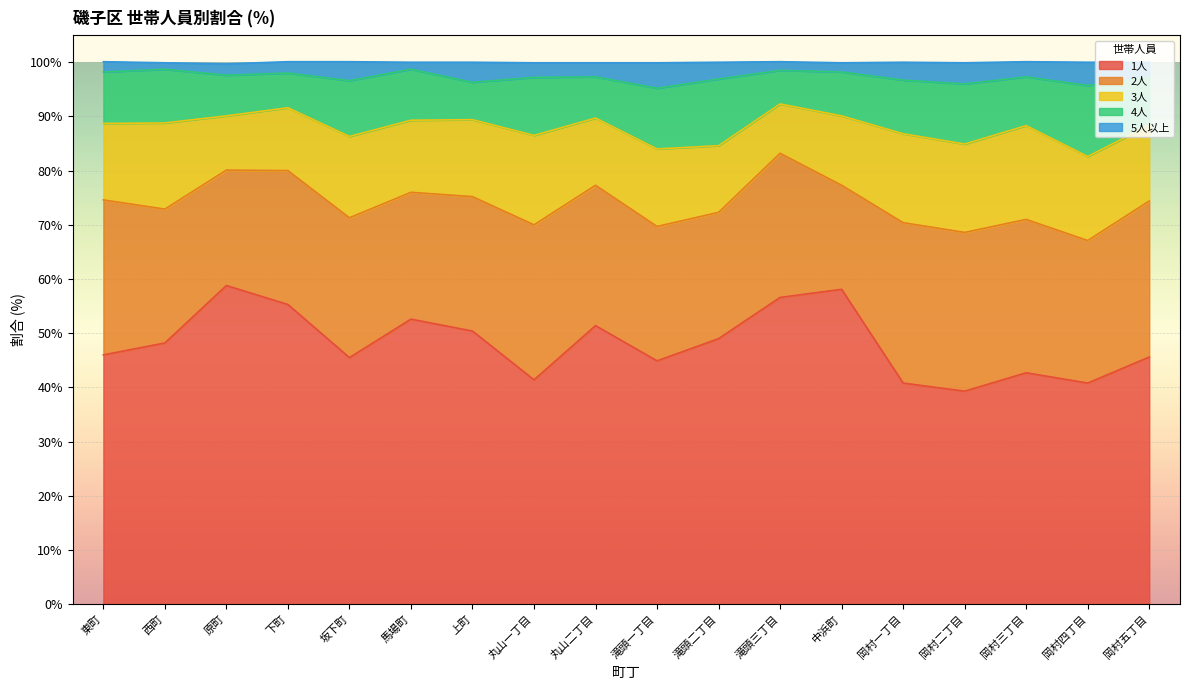

True or false: 2人 and 1人 cross at least once.

False